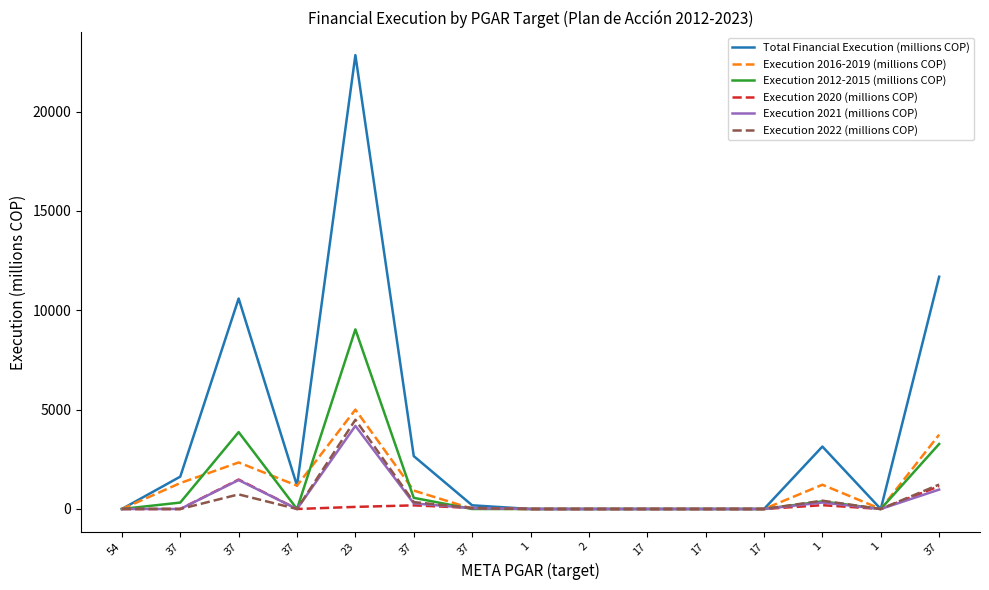

Reading left to right, extract all data points from this chart.

Total Financial Execution (millions COP): 0.0	1627.4	10593.9	1175.5	22844.3	2661.0	185.4	0.0	0.0	0.0	0.0	0.0	3142.0	0.0	11687.8
Execution 2016-2019 (millions COP): 0.0	1304.2	2341.2	1175.5	5001.3	927.0	13.4	0.0	0.0	0.0	0.0	0.0	1220.0	0.0	3740.1
Execution 2012-2015 (millions COP): 0.0	323.2	3868.7	0.0	9040.0	561.0	0.0	0.0	0.0	0.0	0.0	0.0	384.0	0.0	3271.7
Execution 2020 (millions COP): 0.0	0.0	1481.0	0.0	106.0	182.0	53.0	0.0	0.0	0.0	0.0	0.0	192.0	0.0	1147.0
Execution 2021 (millions COP): 0.0	0.0	1457.0	0.0	4184.0	282.0	42.0	0.0	0.0	0.0	0.0	0.0	326.0	0.0	976.0
Execution 2022 (millions COP): 0.0	0.0	735.0	0.0	4491.0	348.0	45.0	0.0	0.0	0.0	0.0	0.0	418.0	0.0	1229.0